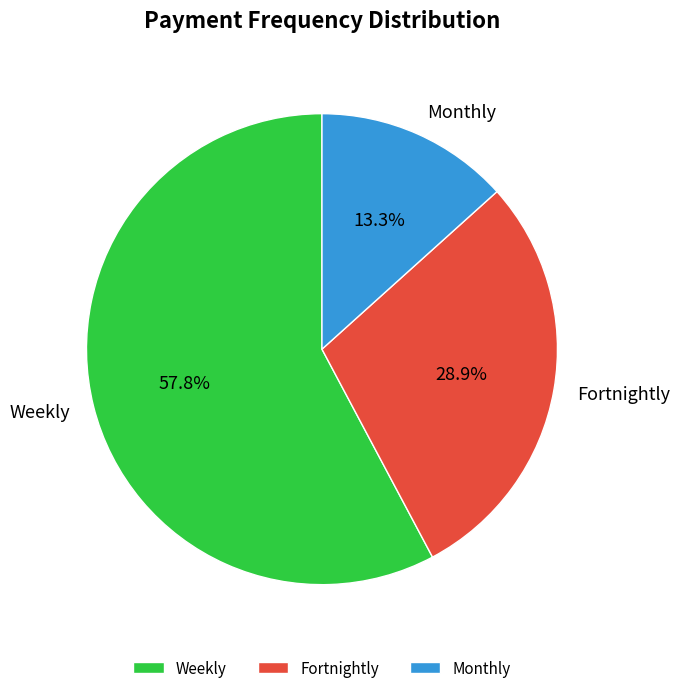

What portion of the pie excludes Fortnightly?

71.1%